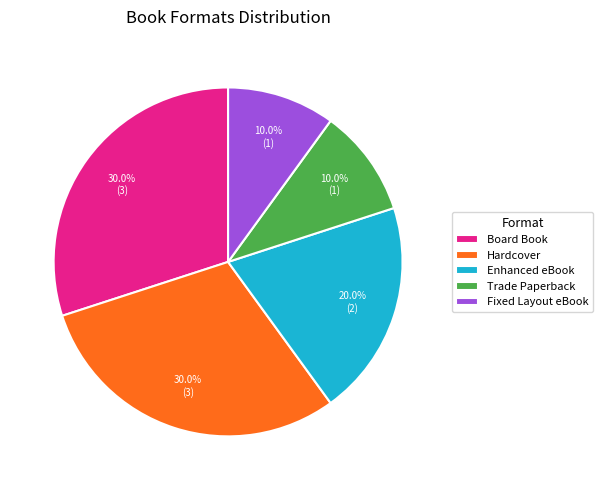

Approximately how many times larger is the value at Board Book compared to Trade Paperback?

3.0